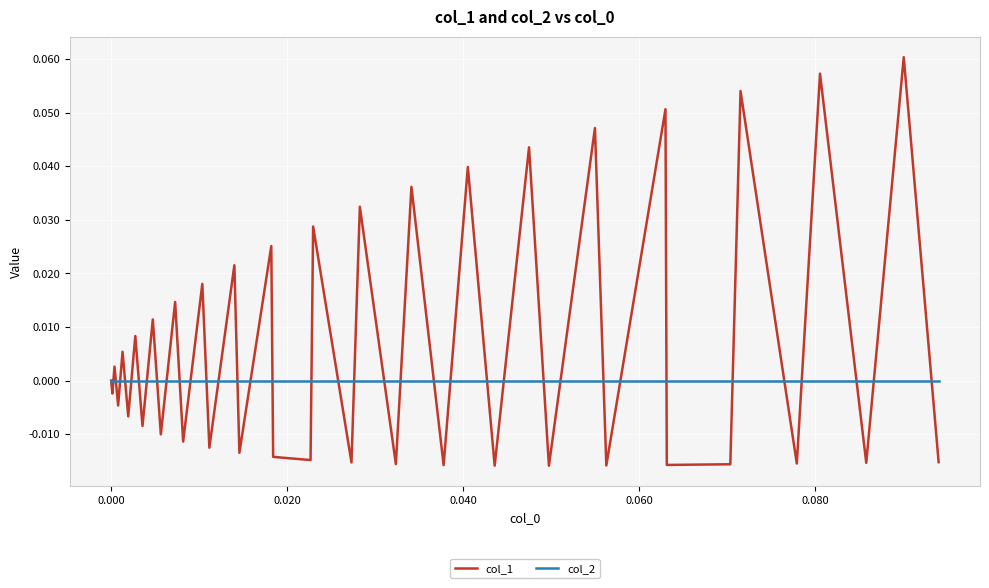

How many lines are shown in the chart?

2